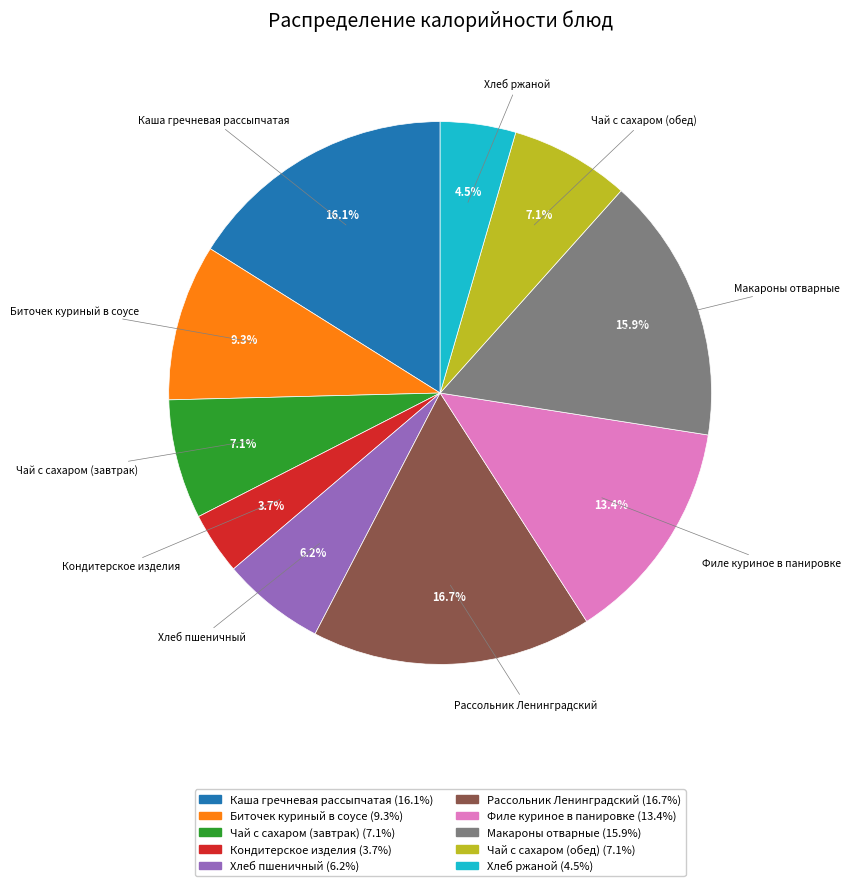

Do Биточек куриный в соусе and Каша гречневая рассыпчатая together represent more than half of the pie?

No